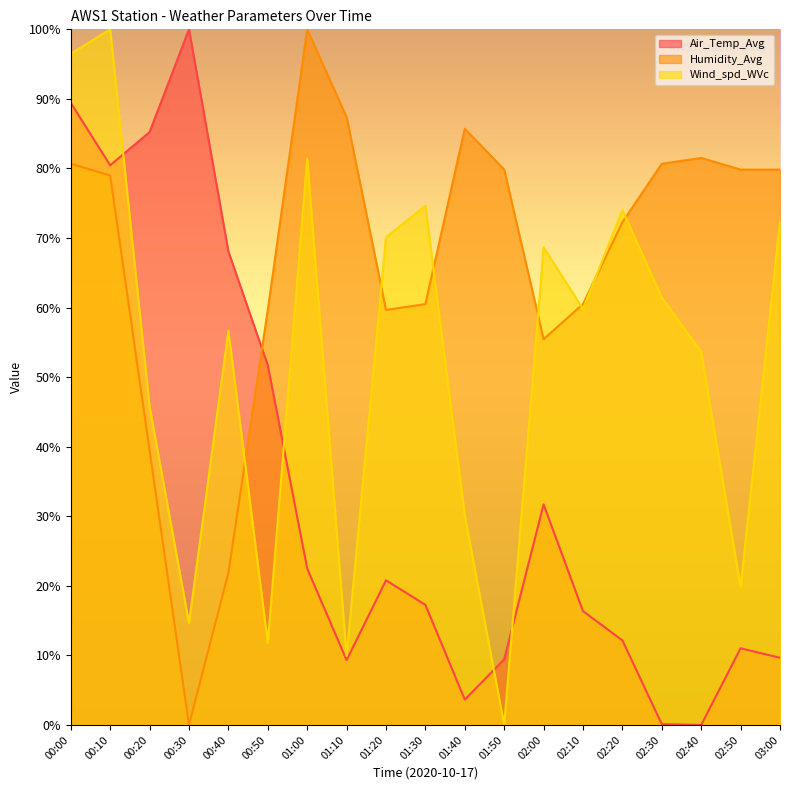

Rank the series at 00:00 from lowest to highest value.

Humidity_Avg, Air_Temp_Avg, Wind_spd_WVc